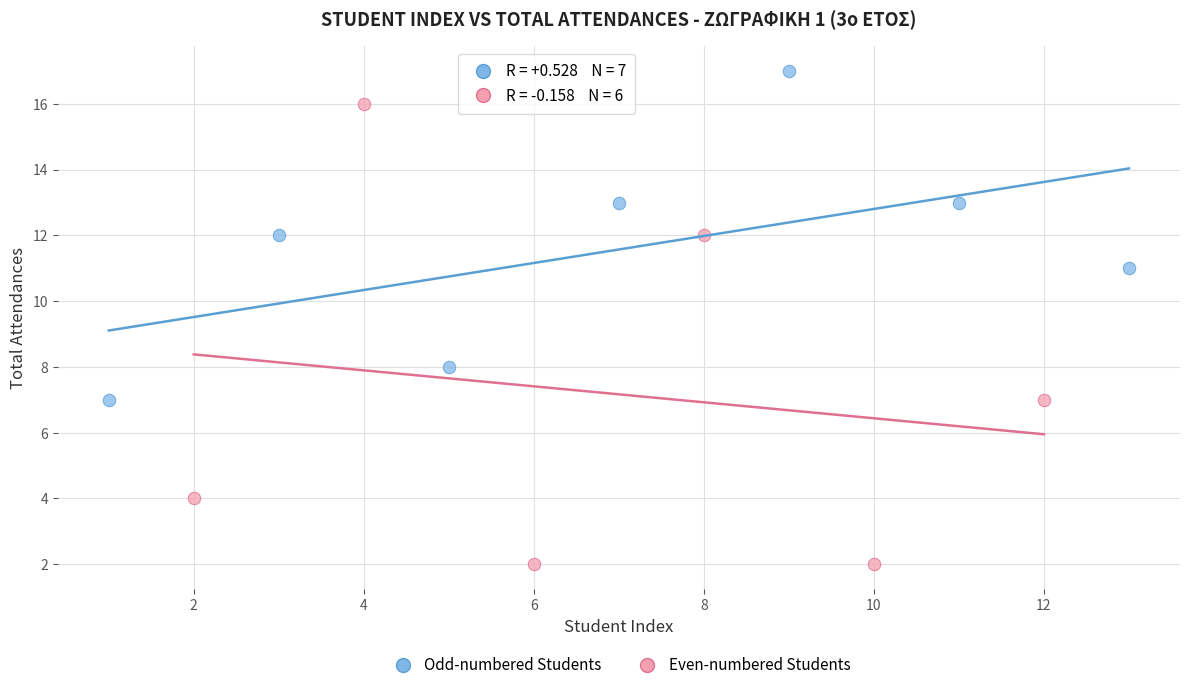

Which series has the widest spread of Y values?

Even-numbered Students